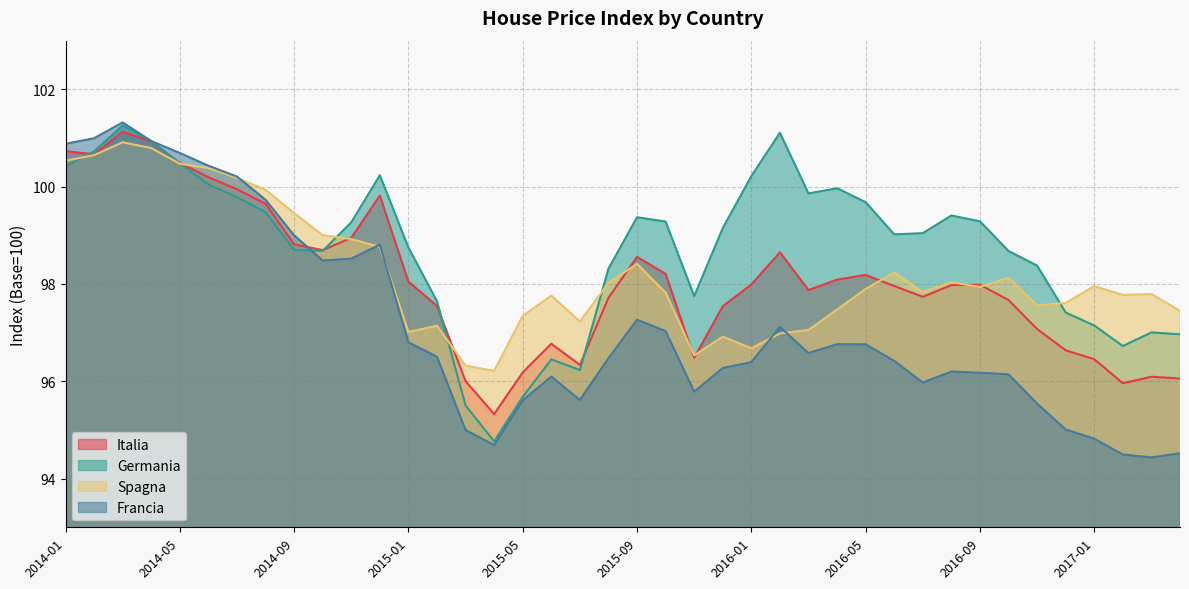

How many interior local peaks does the Spagna series have?

10